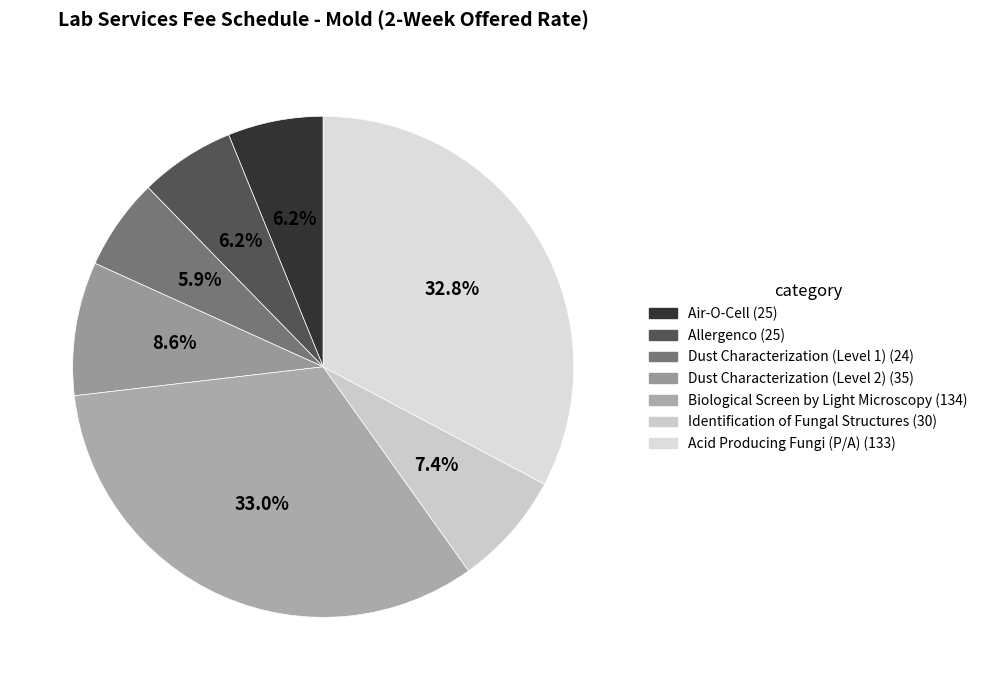

Count the number of slices in the pie.

7